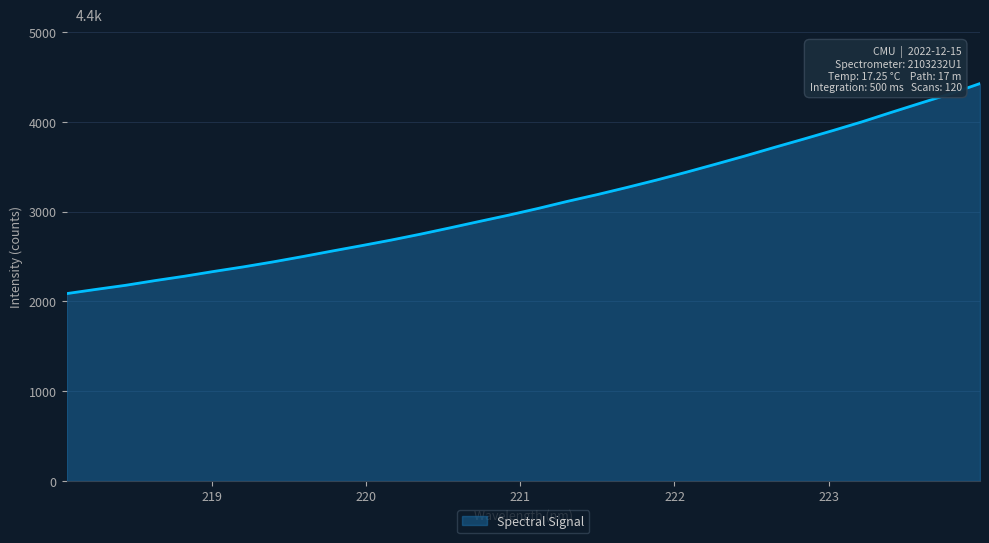

What is the smallest value displayed?

2086.9